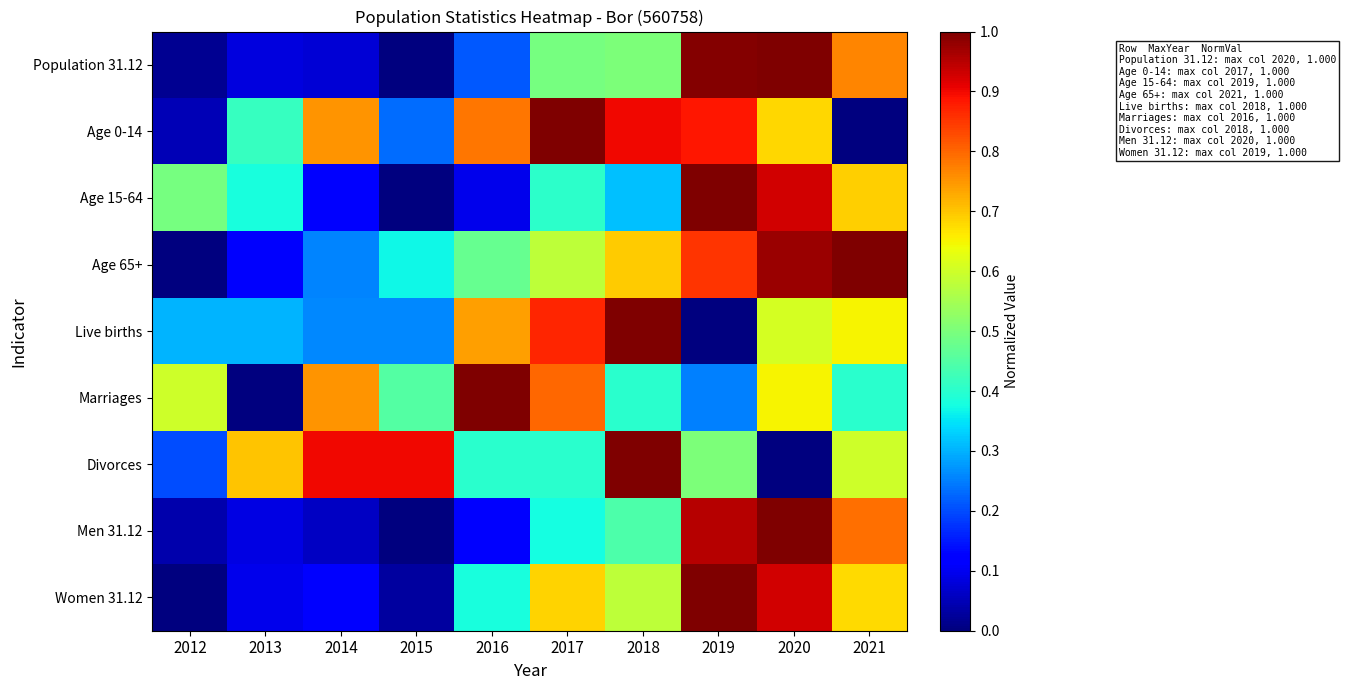

At 2017, list the series in order from largest to smallest.

Age 0-14, Live births, Marriages, Women 31.12, Age 65+, Population 31.12, Age 15-64, Divorces, Men 31.12